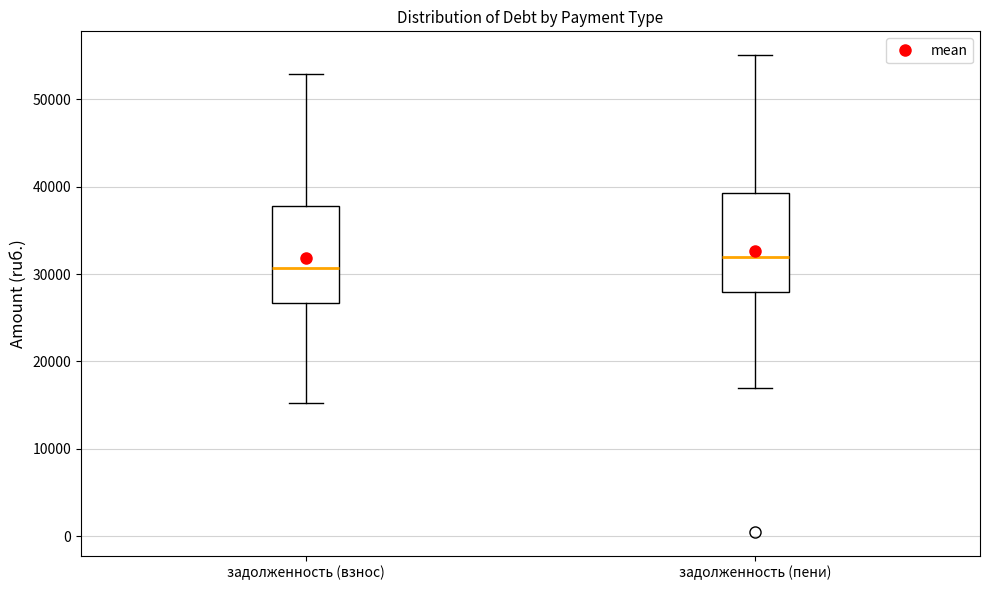

Reading left to right, transcribe this box plot: for each box, give where its median line is, the range the box spans, and where its two whiskers end, as read against the y-axis. The values are not printed on the chart, so give them approximately, as read against the axis.

задолженность (взнос): median 31000, box 27000 to 38000, whiskers 15000 to 53000
задолженность (пени): median 32000, box 28000 to 39000, whiskers 17000 to 55000